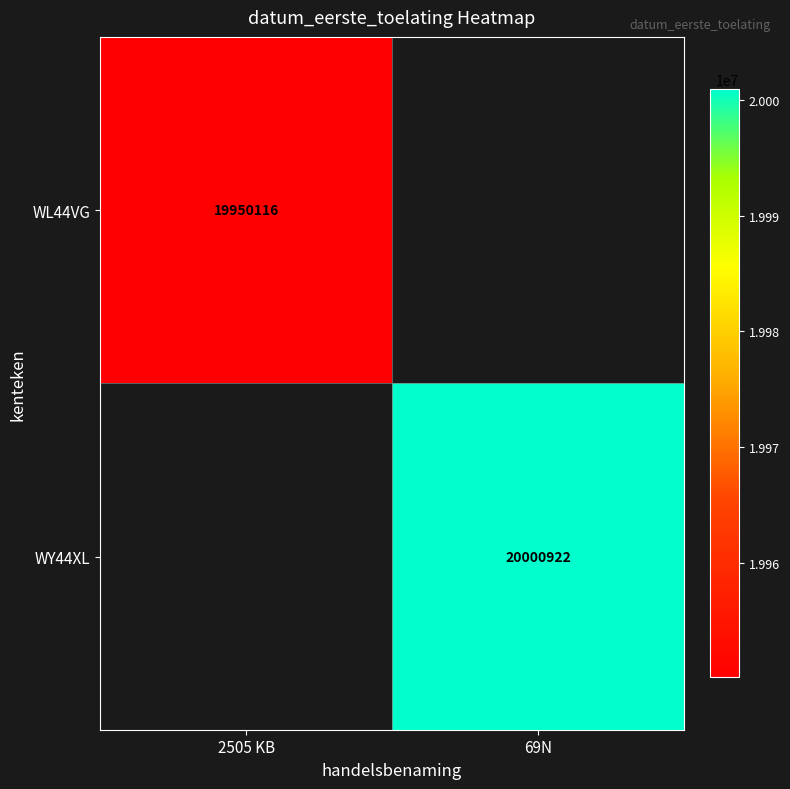

Which has a higher value, 2505 KB or 69N?

69N